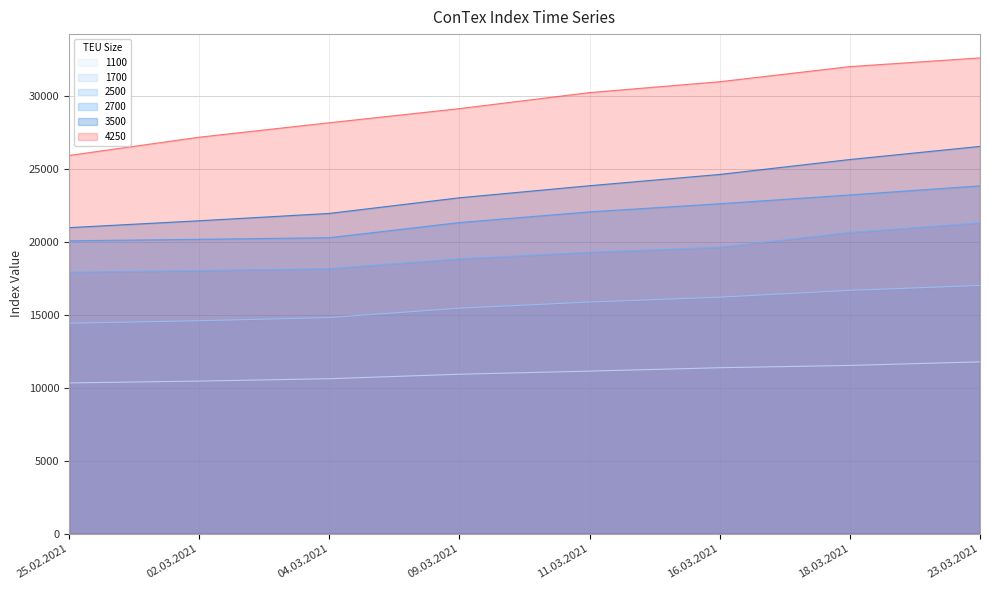

Where is 2700 nearest to the value 21976?

11.03.2021